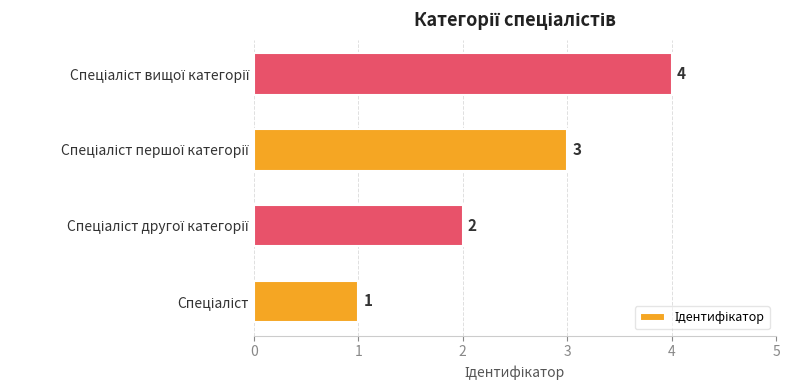

How many values are between 2 and 4?

3